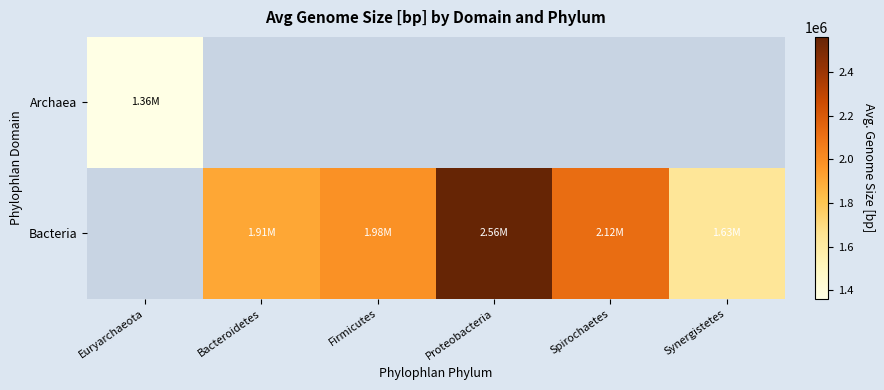

Which has a higher value, Firmicutes or Euryarchaeota?

Euryarchaeota